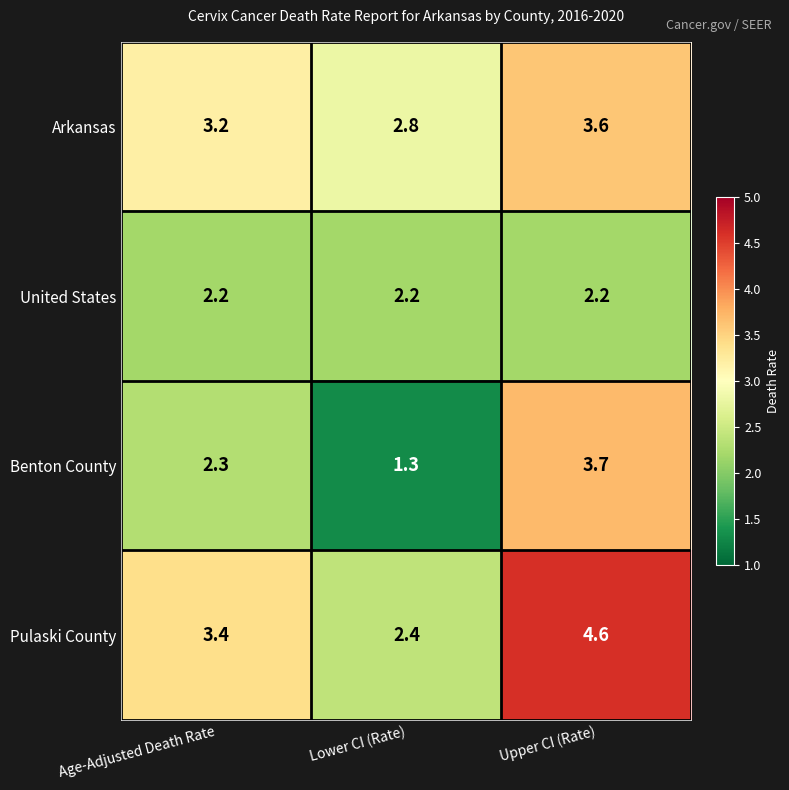

True or false: Arkansas has a value of 1.6 at Age-Adjusted Death Rate.

False